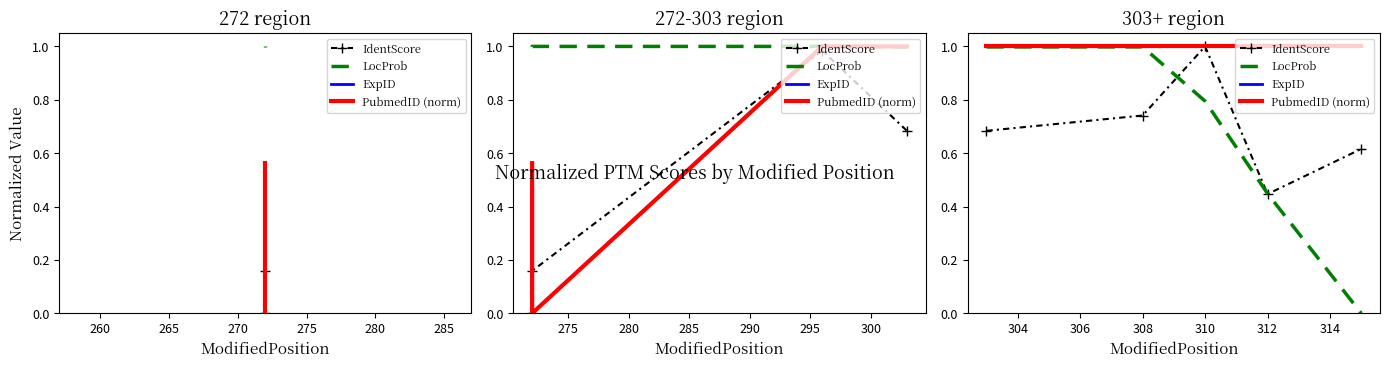

Is the value of LocProb at 260 greater than the value of PubmedID (norm) at 265?

No